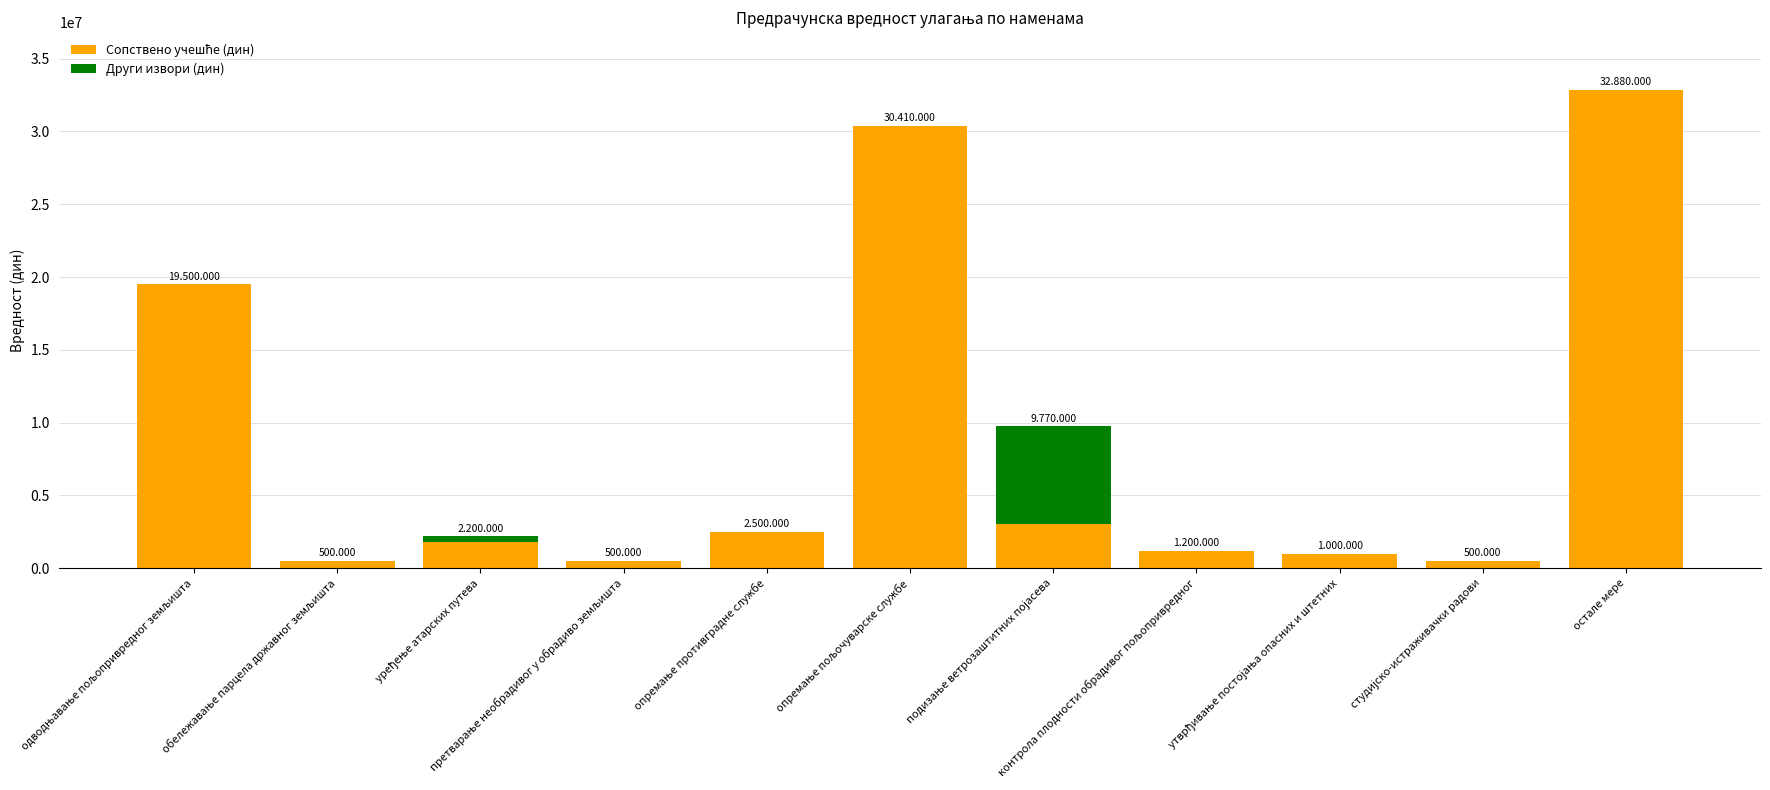

Are the bars horizontal?

No